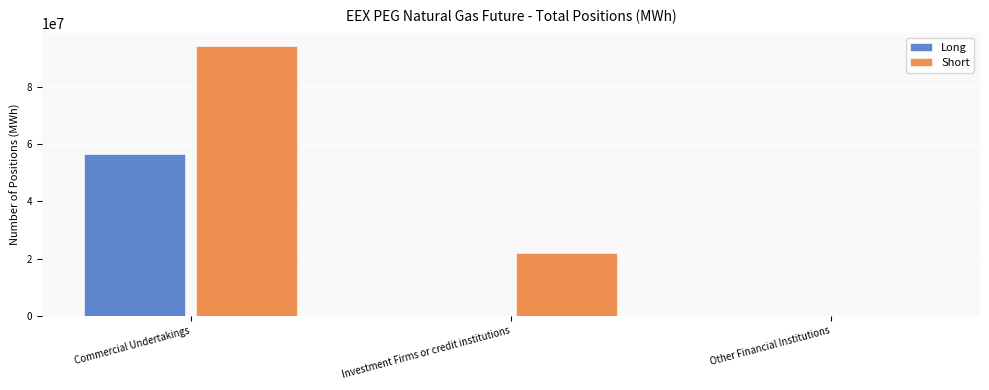

Between Commercial Undertakings and Other Financial Institutions, which series saw the biggest shift?

Short